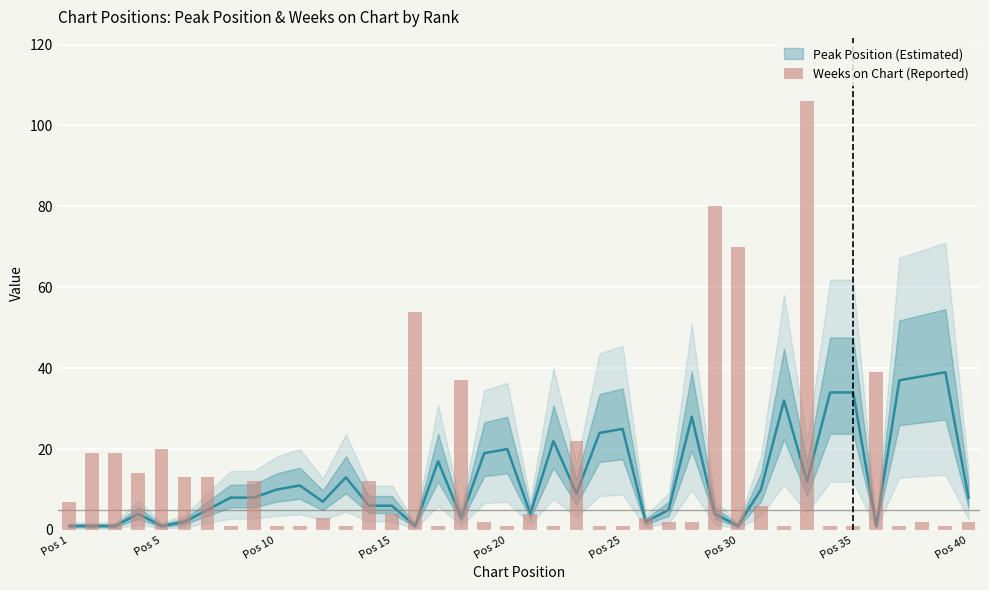

What is the greatest value displayed?

106